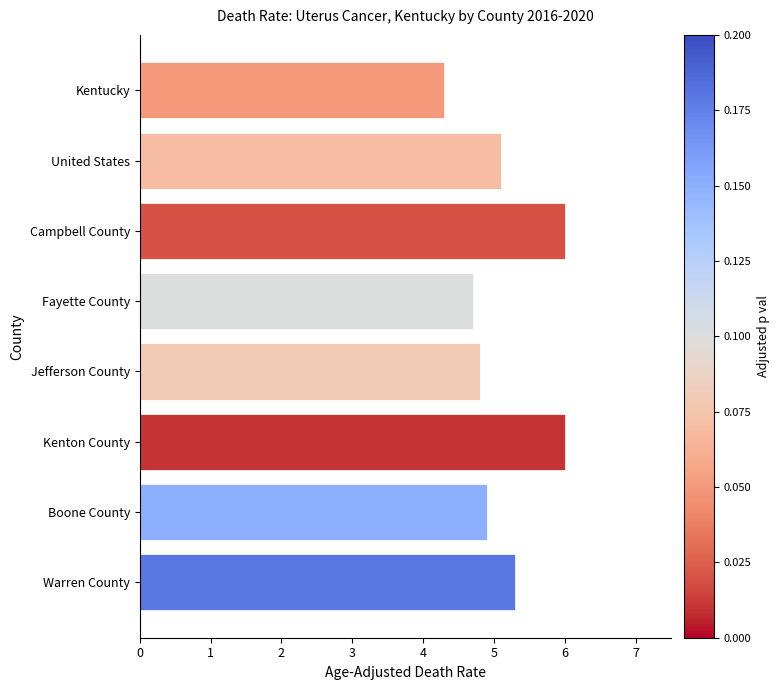

What is the smallest value displayed?

4.3